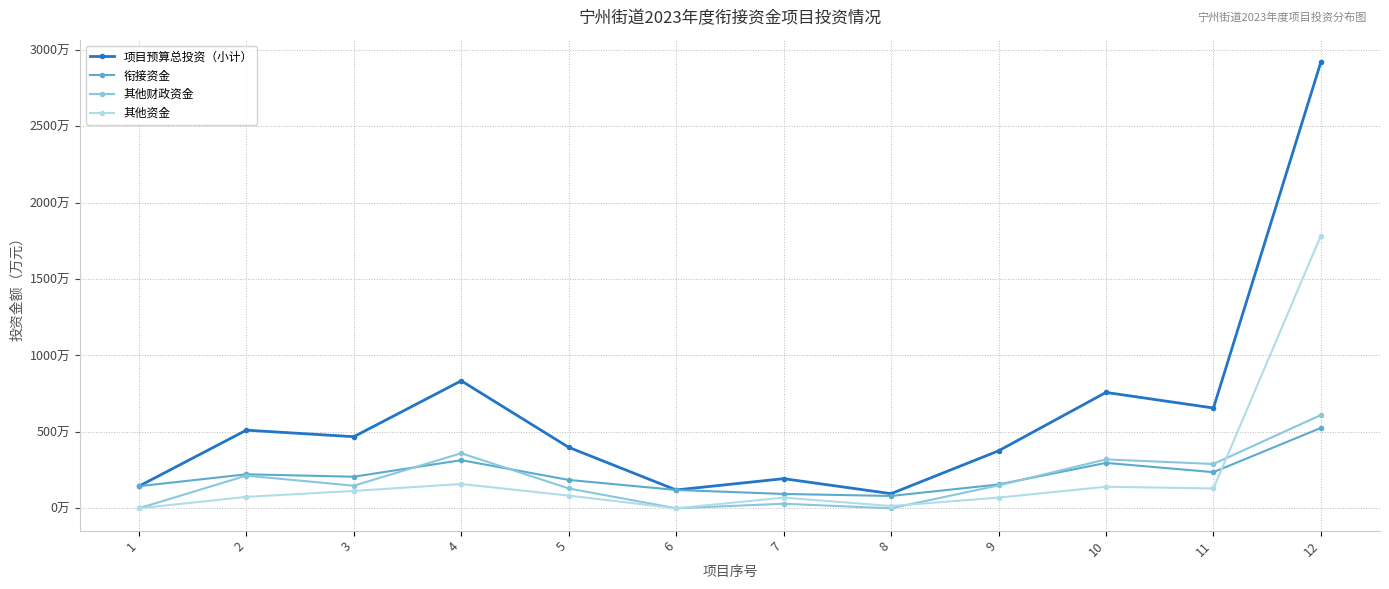

Which label corresponds to the largest value in the chart?

12